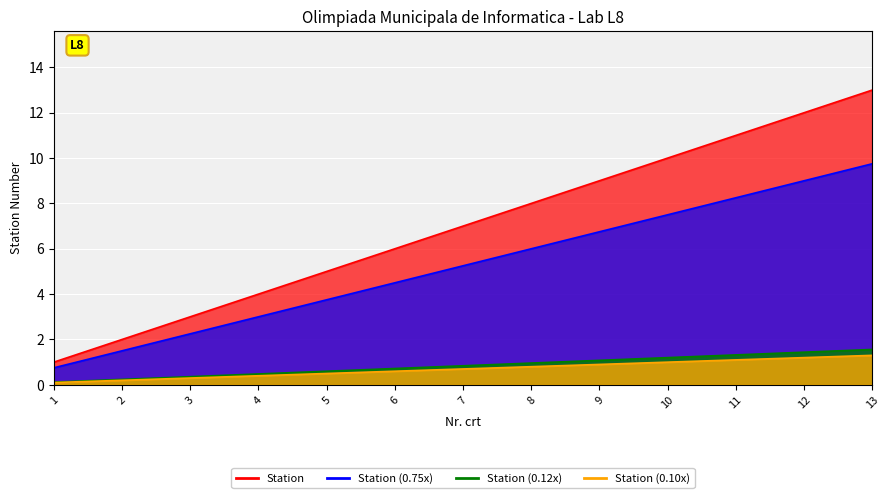

Rank the categories by value from lowest to highest.

1, 2, 3, 4, 5, 6, 7, 8, 9, 10, 11, 12, 13